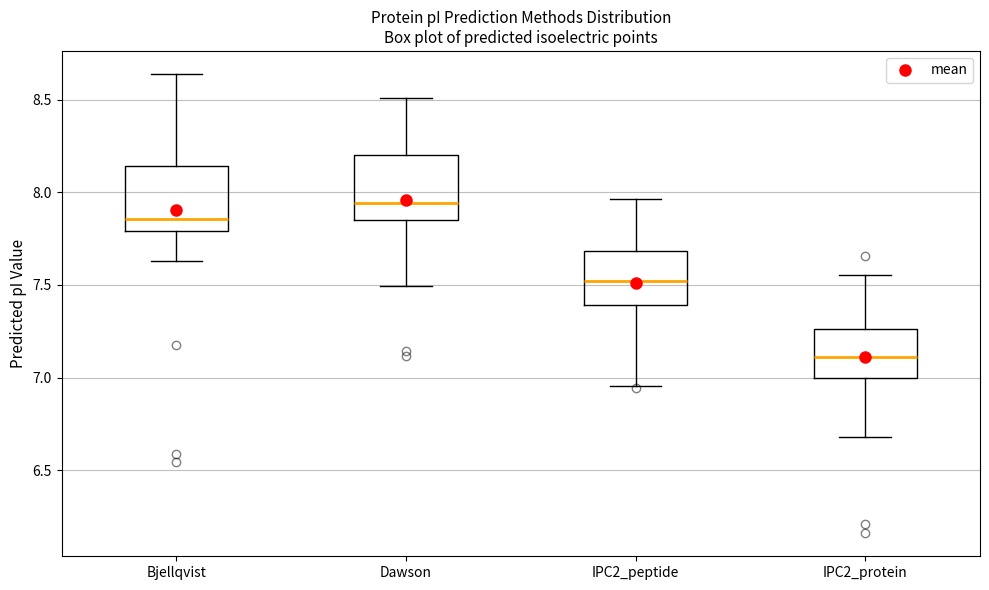

Where is the lower edge of the box for IPC2_protein on the y-axis? The values are not printed on the chart, so give them approximately, as read against the axis.

7.00